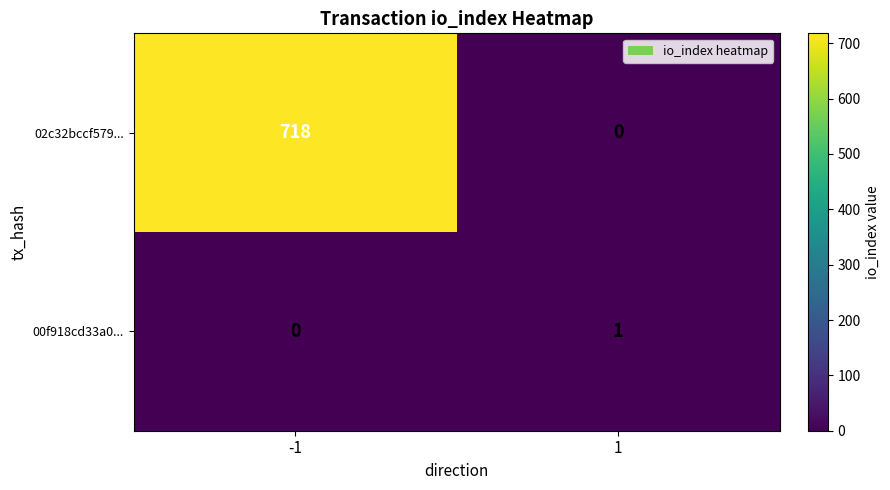

What is the sum of all 00f918cd33a0... values?

1